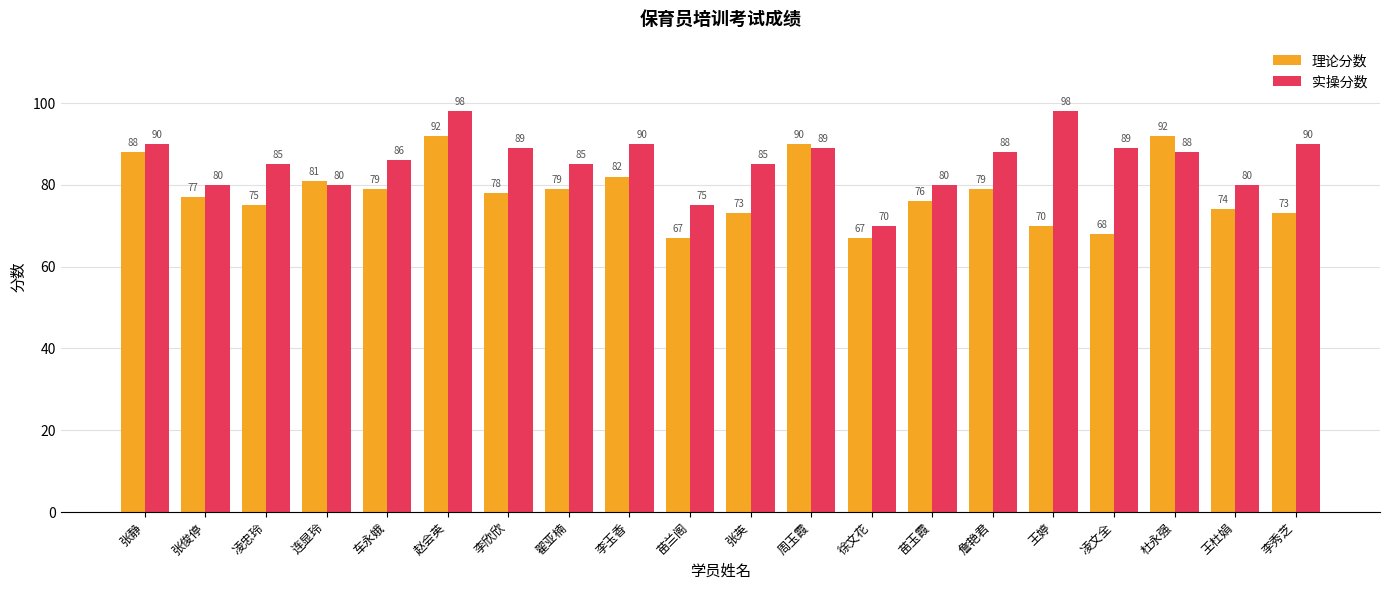

What is the label of the 12th bar from the left?

周玉霞